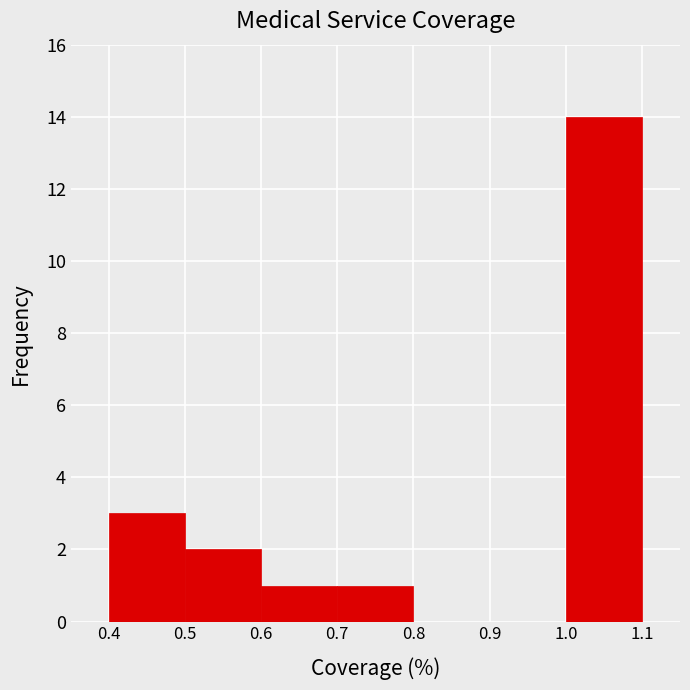

Over which range of the x-axis is the bar tallest?

1.0 to 1.1